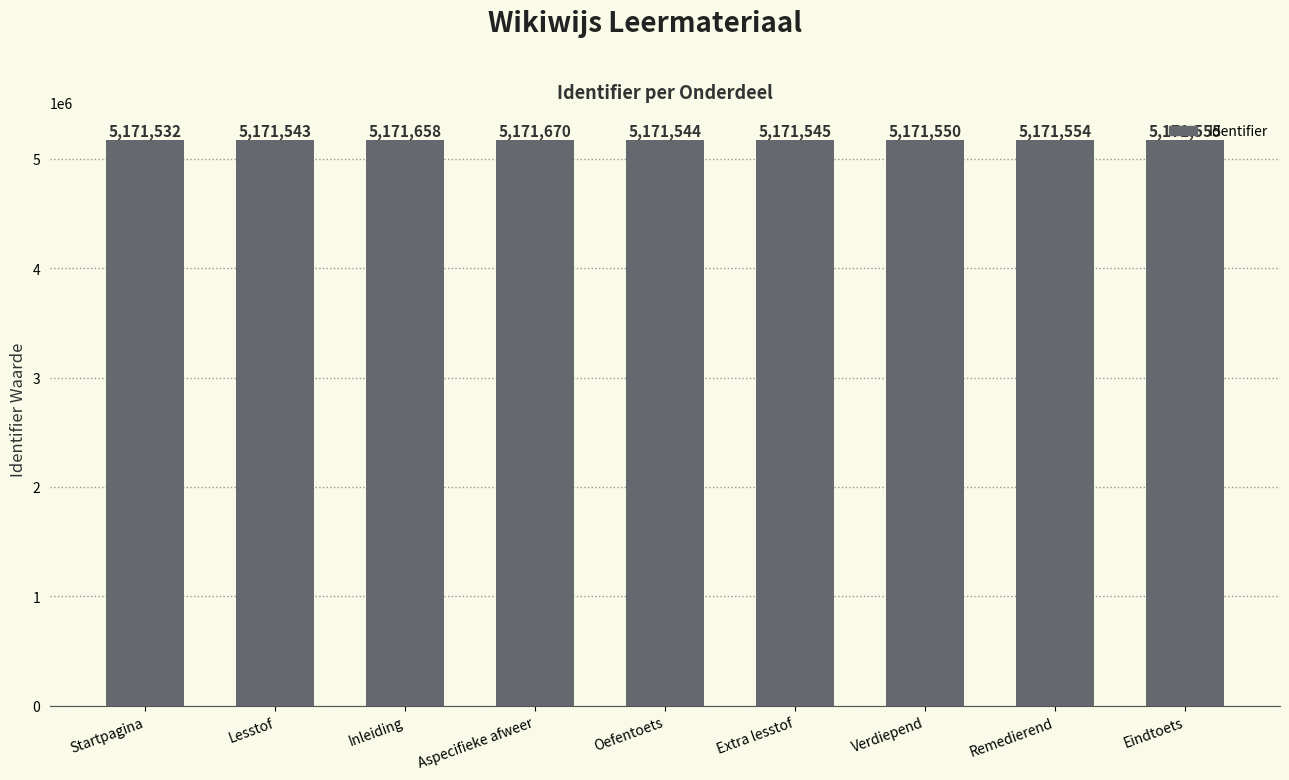

What position from the right is Aspecifieke afweer?

6